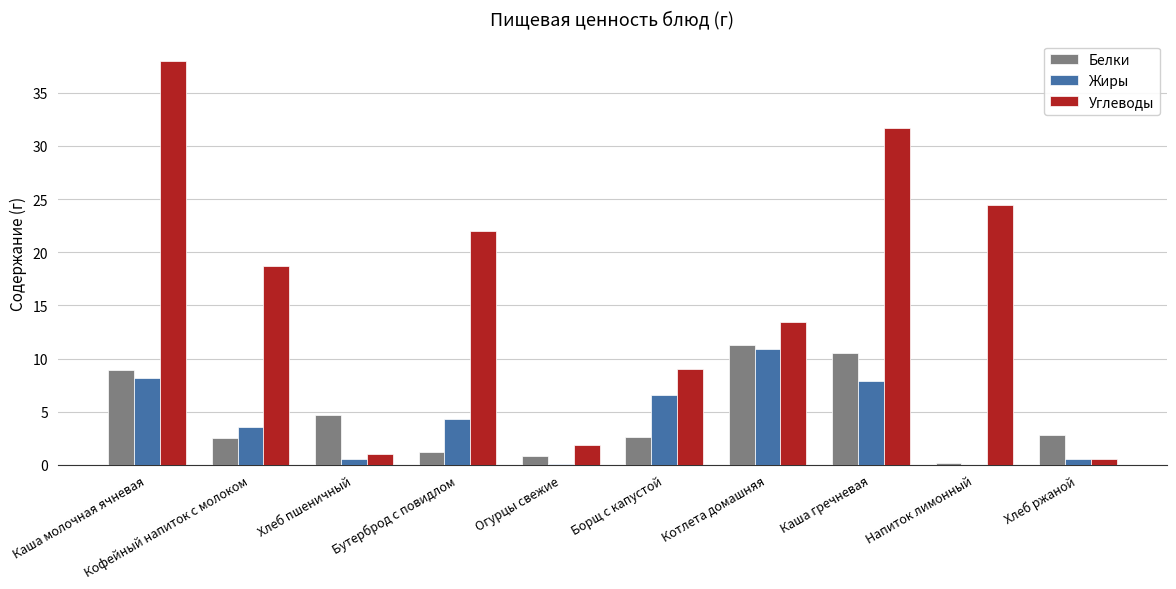

What is the greatest value displayed?

38.0